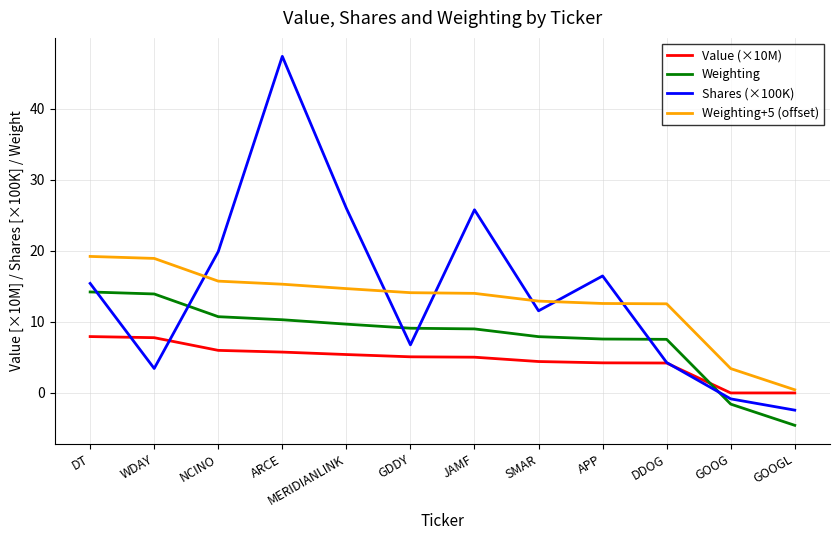

Is the value of Shares (×100K) at JAMF greater than the value of Value (×10M) at APP?

Yes